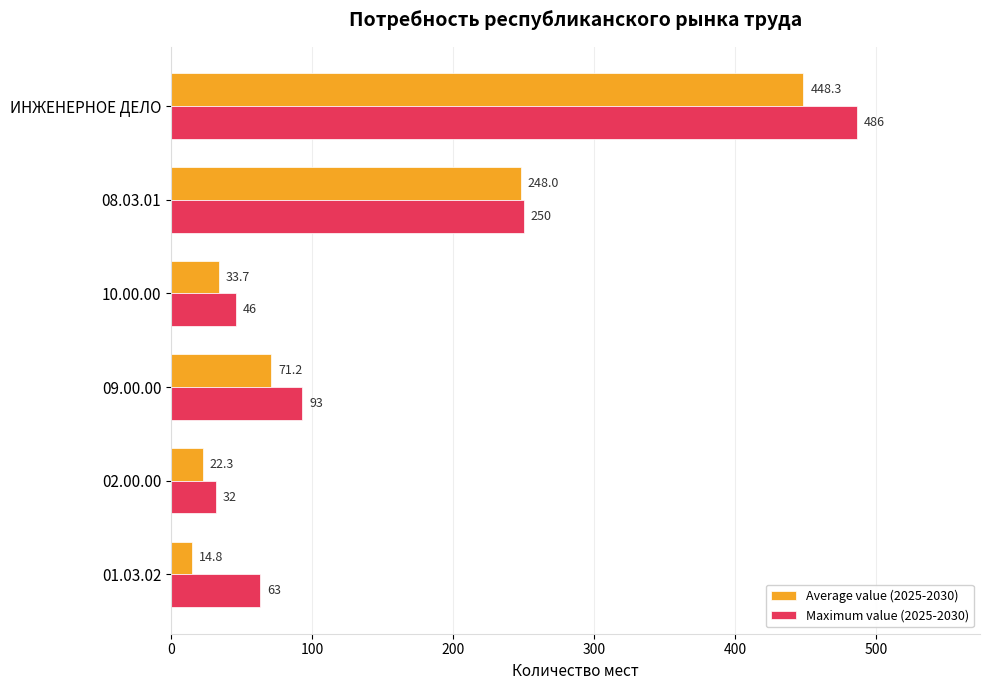

What are all the series names shown in the legend?

Average value (2025-2030), Maximum value (2025-2030)